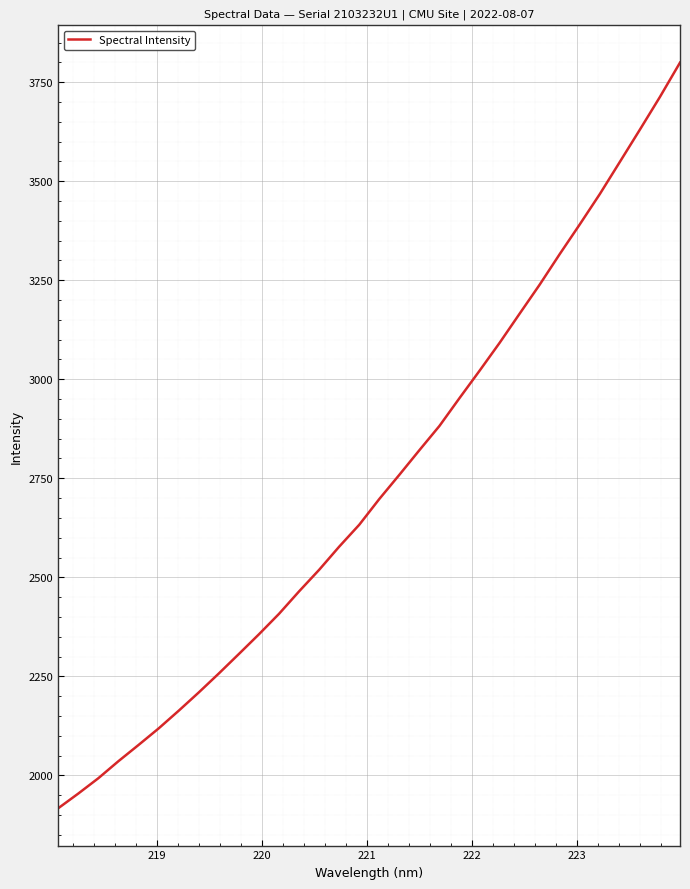

What is the sum of all values?

87486.0